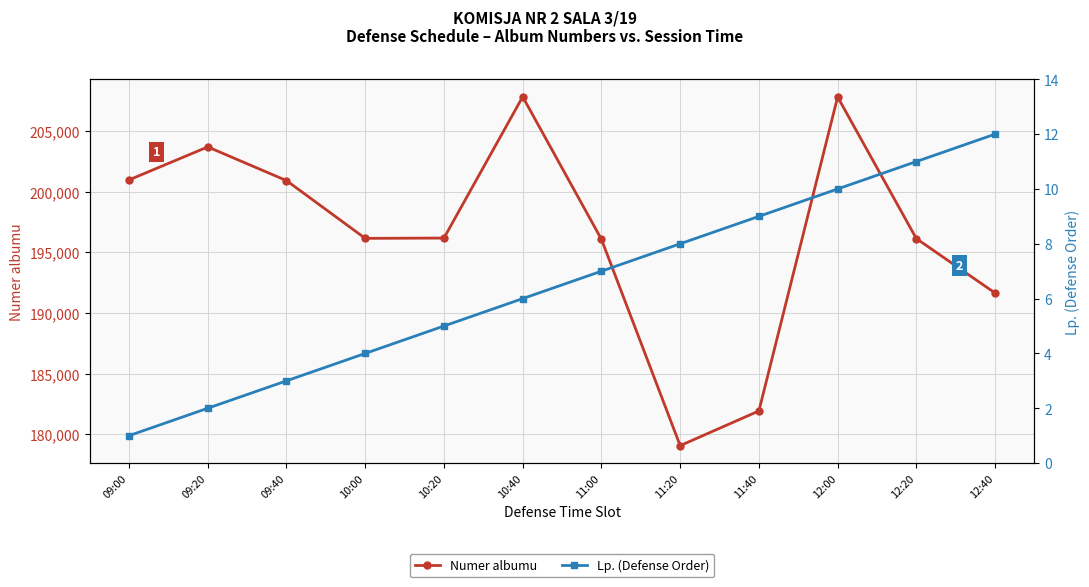

Which label corresponds to the smallest value in the chart?

09:00